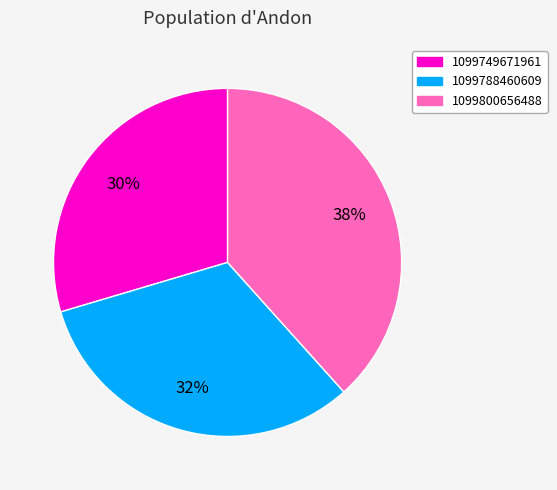

Rank the categories by value from lowest to highest.

1099749671961, 1099788460609, 1099800656488